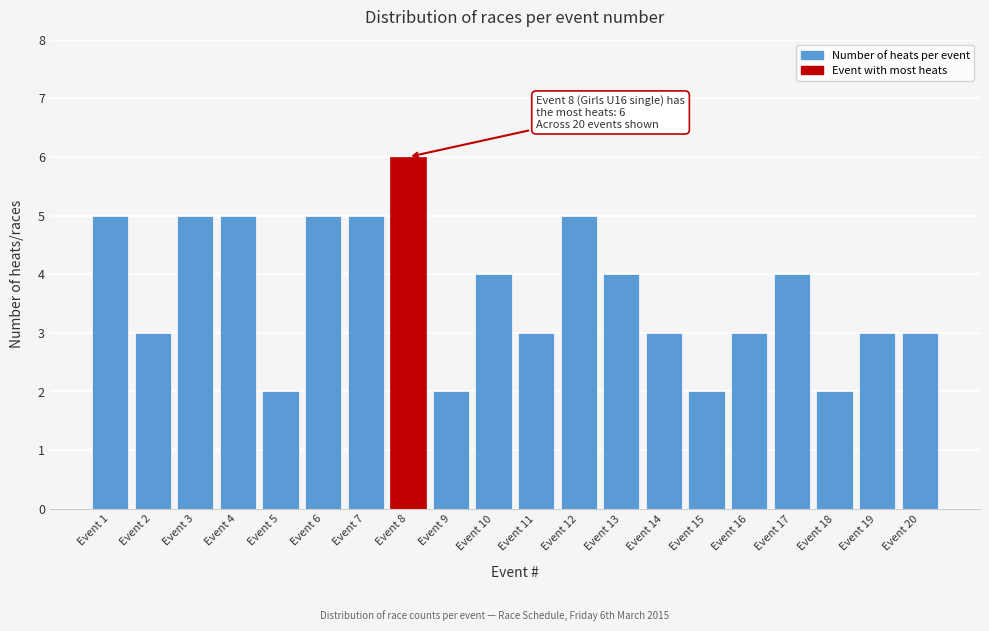

Reading left to right, list all the values displayed in this chart.

Event 1=5	Event 2=3	Event 3=5	Event 4=5	Event 5=2	Event 6=5	Event 7=5	Event 8=6	Event 9=2	Event 10=4	Event 11=3	Event 12=5	Event 13=4	Event 14=3	Event 15=2	Event 16=3	Event 17=4	Event 18=2	Event 19=3	Event 20=3